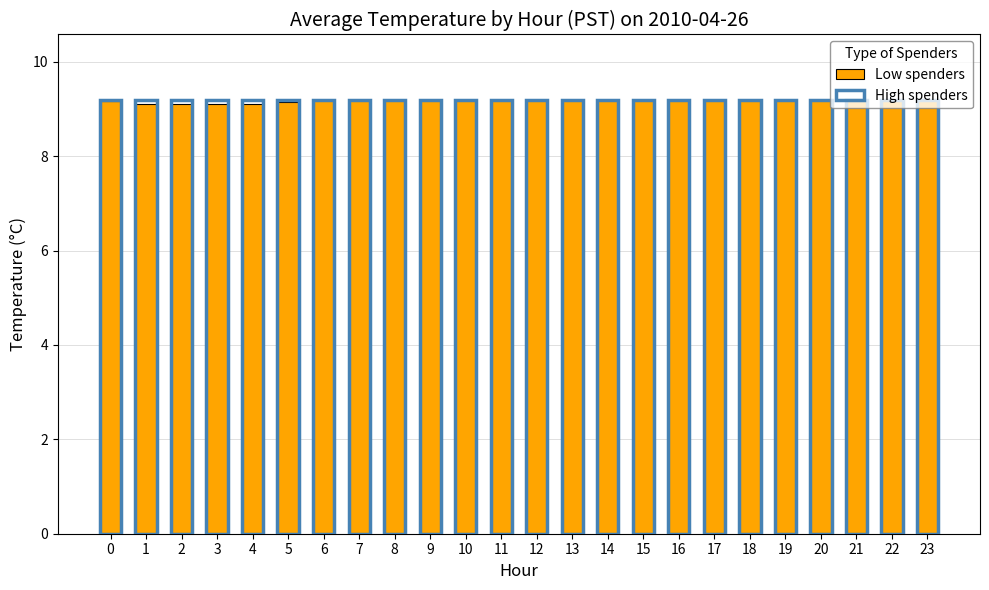

Which series has the largest total across all categories?

High spenders